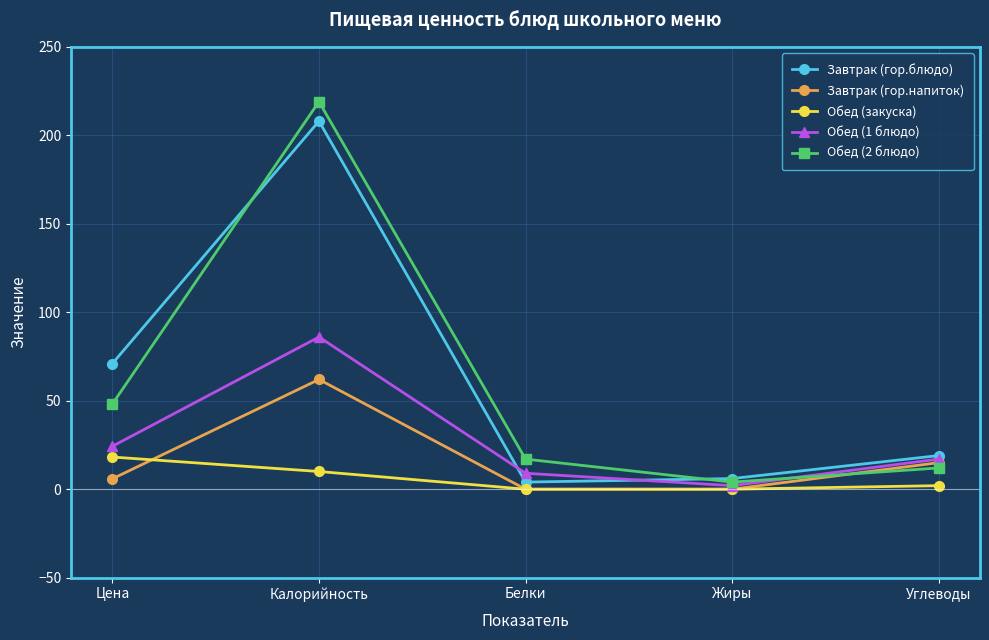

What is the total value across all series at Углеводы?

65.0